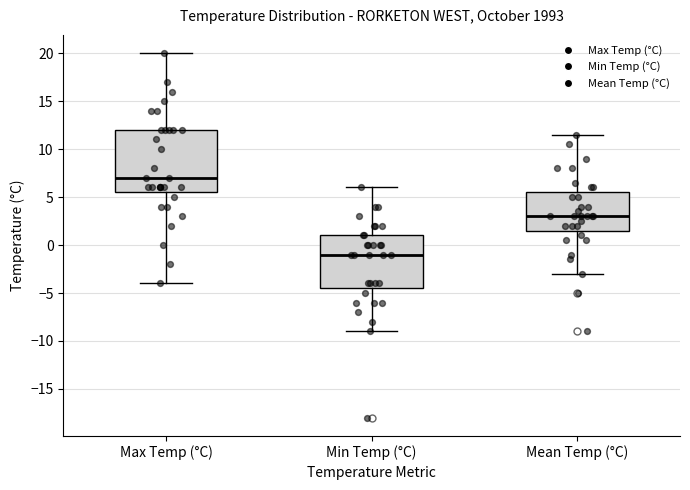

Where is the lower edge of the box for Min Temp (°C) on the y-axis? The values are not printed on the chart, so give them approximately, as read against the axis.

-4.5